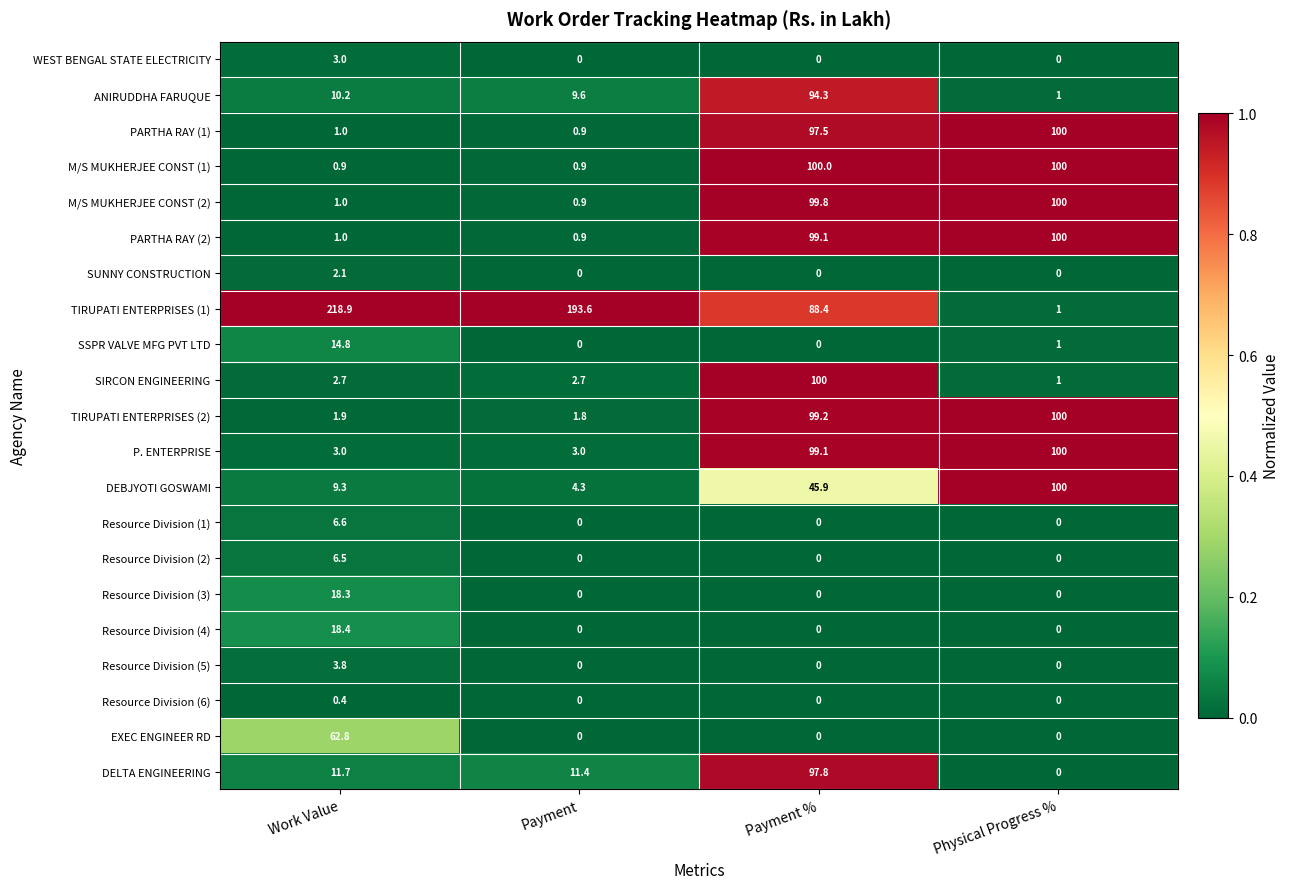

Which series has the largest total across all categories?

TIRUPATI ENTERPRISES (1)